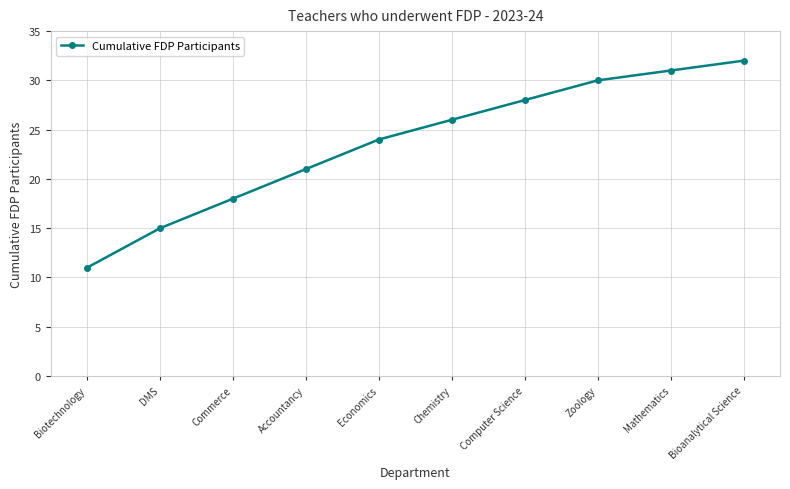

What is the value of the 7th point from the left?

28